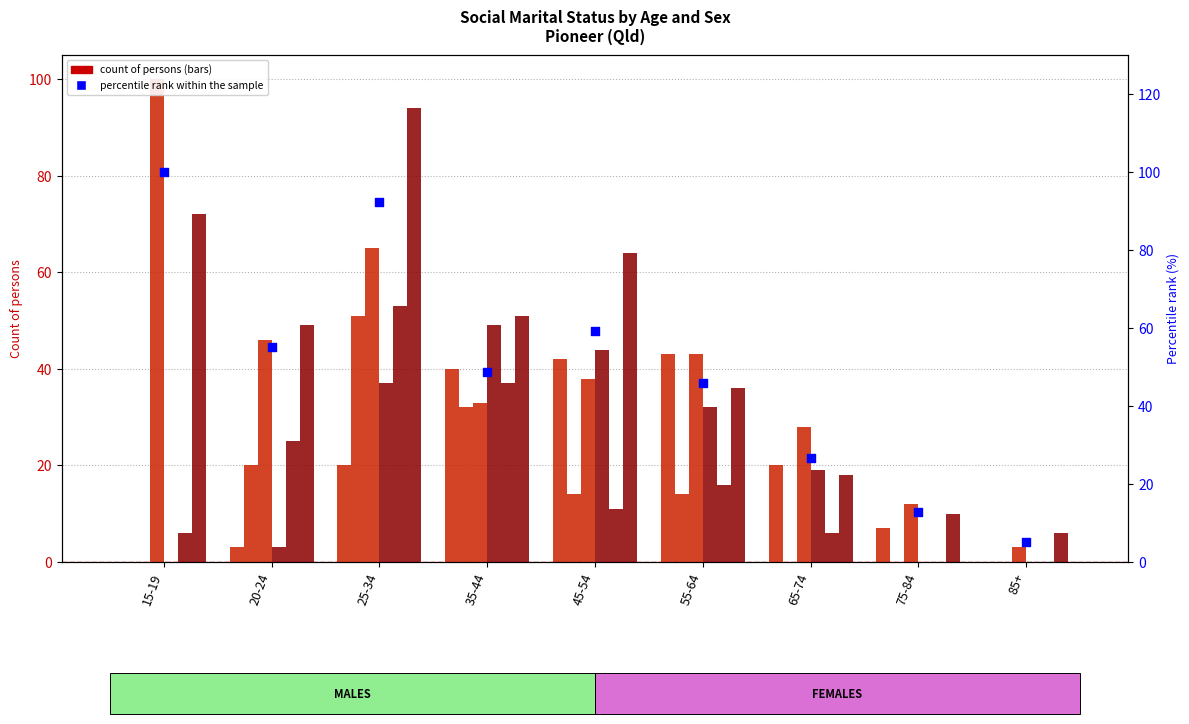

At how many categories does at least one series exceed 91?

2